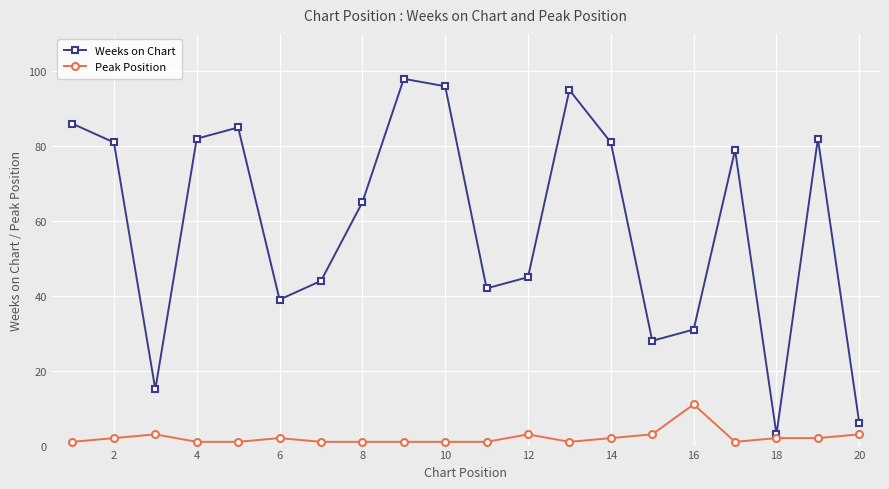

List the series in order of their overall mean, lowest first.

Peak Position, Weeks on Chart